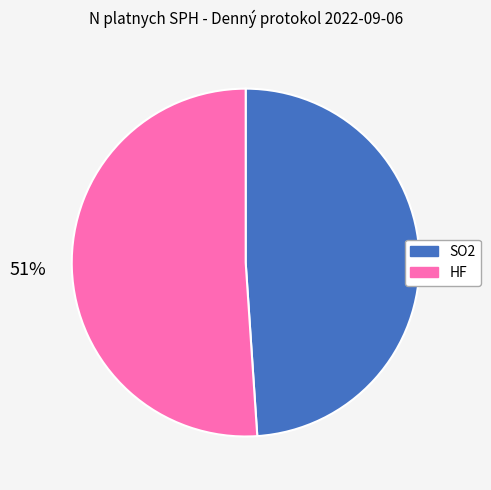

How many slices are in this pie chart?

2